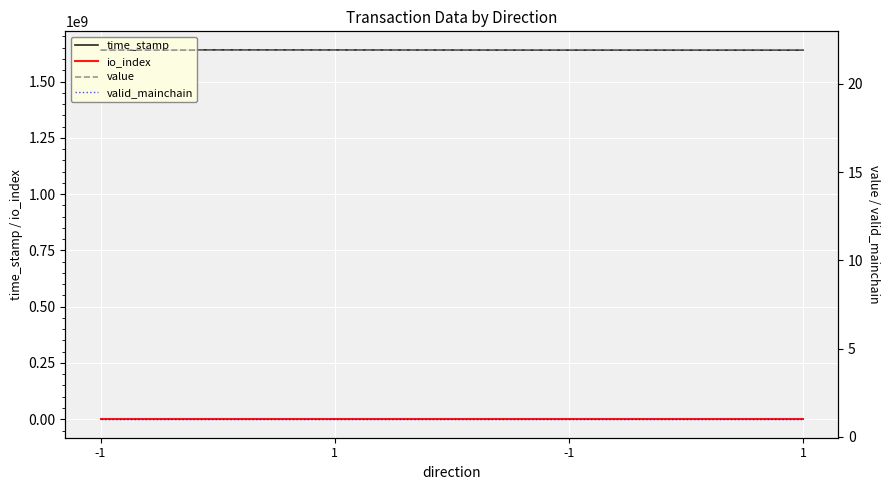

List the series in order of their peak value, highest first.

time_stamp, value, io_index, valid_mainchain